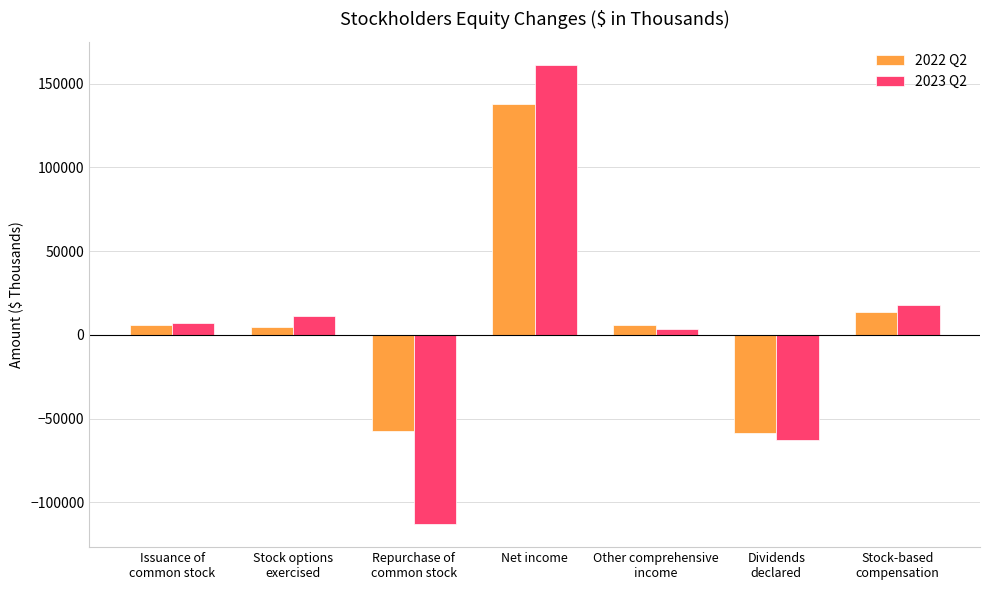

Where is 2023 Q2 nearest to the value 24203?

Stock-based
compensation